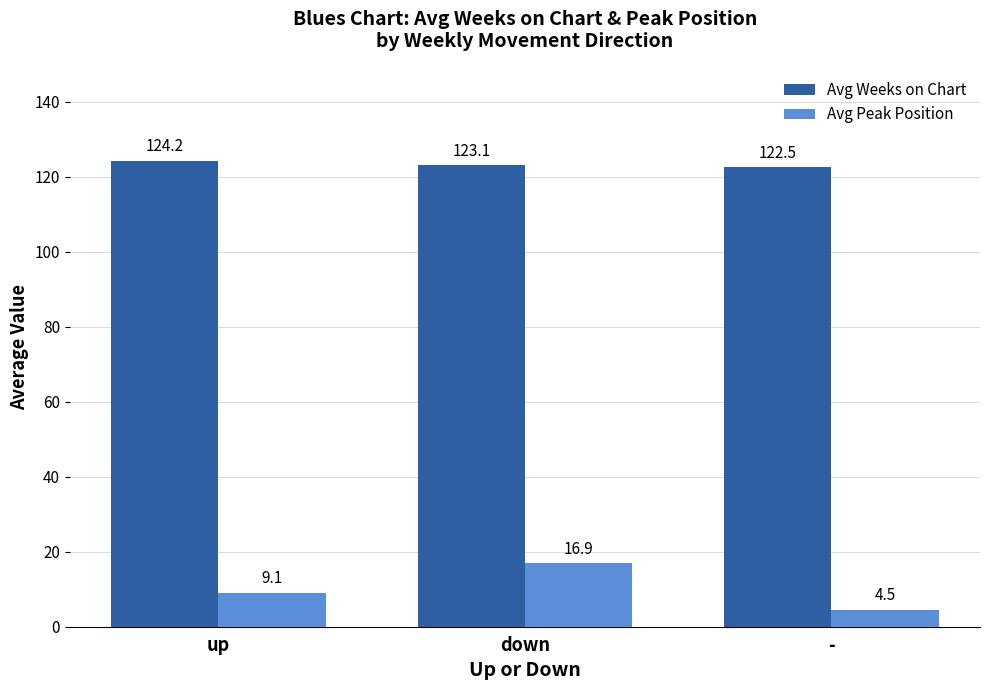

What is the label of the 3rd bar from the left?

-